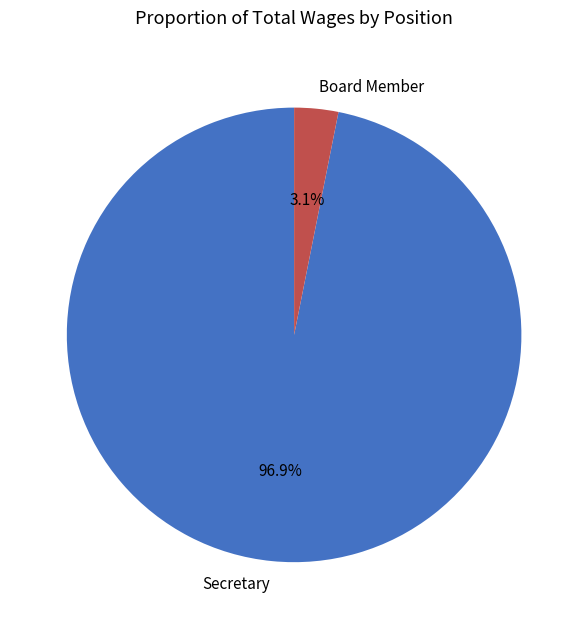

To the nearest percent, what is the combined percentage of Board Member and Secretary?

100%